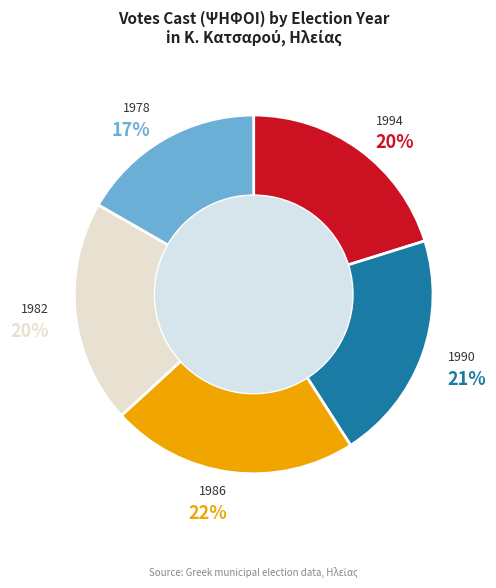

True or false: 1986 accounts for 11% of the total.

False